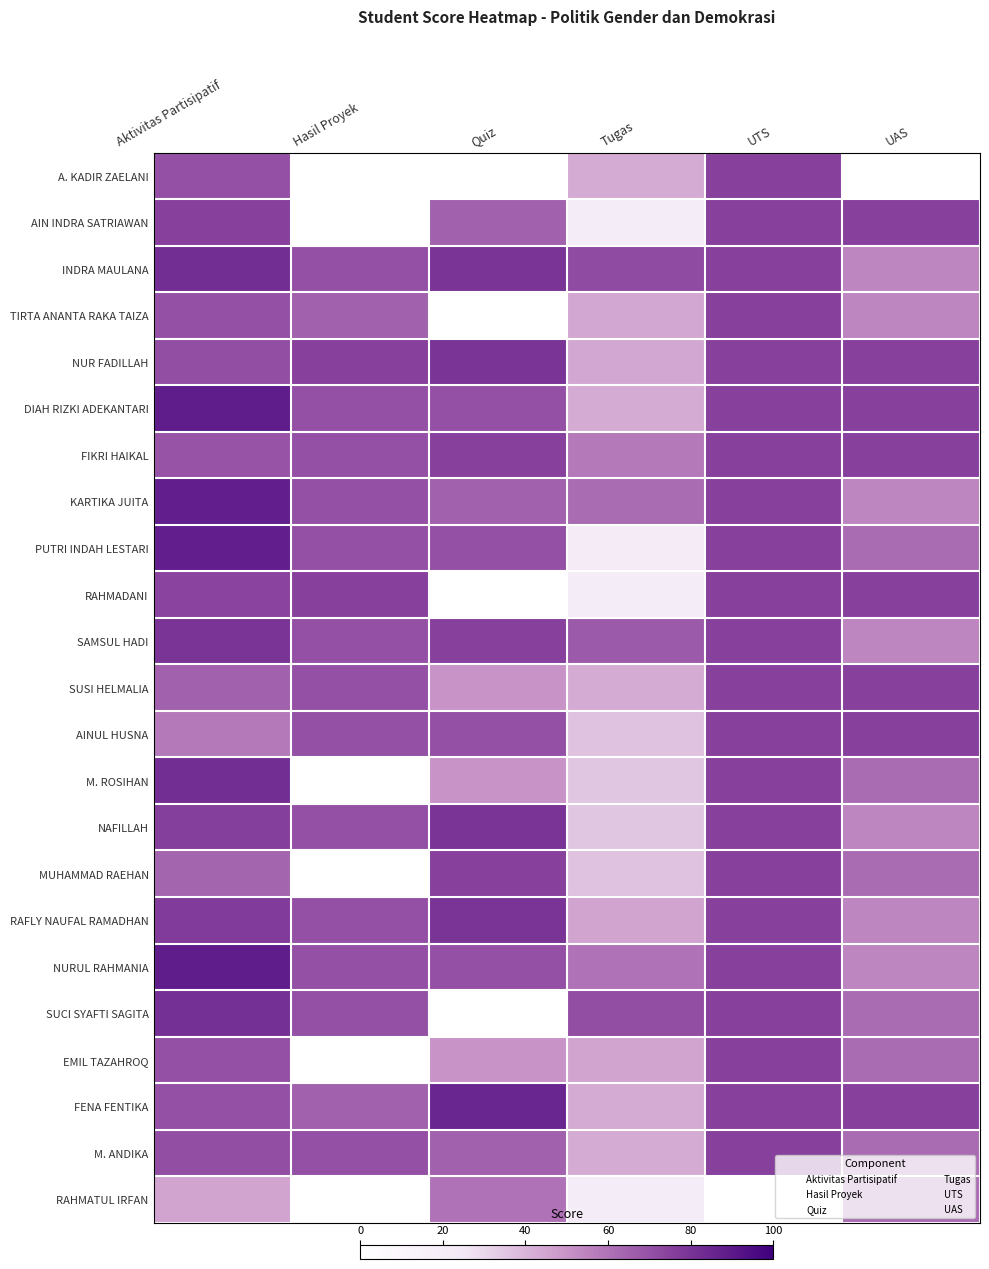

Reading left to right, list all the values displayed in this chart.

A. KADIR ZAELANI: Aktivitas Partisipatif=70	Hasil Proyek=0	Quiz=0	Tugas=43	UTS=75	UAS=0
AIN INDRA SATRIAWAN: Aktivitas Partisipatif=75	Hasil Proyek=0	Quiz=65	Tugas=20	UTS=75	UAS=75
INDRA MAULANA: Aktivitas Partisipatif=82	Hasil Proyek=70	Quiz=80	Tugas=72	UTS=75	UAS=54
TIRTA ANANTA RAKA TAIZA: Aktivitas Partisipatif=70	Hasil Proyek=65	Quiz=0	Tugas=44	UTS=75	UAS=54
NUR FADILLAH: Aktivitas Partisipatif=71	Hasil Proyek=75	Quiz=80	Tugas=44	UTS=75	UAS=75
DIAH RIZKI ADEKANTARI: Aktivitas Partisipatif=89	Hasil Proyek=70	Quiz=70	Tugas=43	UTS=75	UAS=75
FIKRI HAIKAL: Aktivitas Partisipatif=69	Hasil Proyek=70	Quiz=75	Tugas=58	UTS=75	UAS=75
KARTIKA JUITA: Aktivitas Partisipatif=88	Hasil Proyek=70	Quiz=65	Tugas=62	UTS=75	UAS=54
PUTRI INDAH LESTARI: Aktivitas Partisipatif=88	Hasil Proyek=70	Quiz=70	Tugas=21	UTS=75	UAS=62
RAHMADANI: Aktivitas Partisipatif=74	Hasil Proyek=75	Quiz=0	Tugas=20	UTS=75	UAS=75
SAMSUL HADI: Aktivitas Partisipatif=80	Hasil Proyek=70	Quiz=75	Tugas=67	UTS=75	UAS=54
SUSI HELMALIA: Aktivitas Partisipatif=65	Hasil Proyek=70	Quiz=50	Tugas=43	UTS=75	UAS=75
AINUL HUSNA: Aktivitas Partisipatif=58	Hasil Proyek=70	Quiz=70	Tugas=36	UTS=75	UAS=75
M. ROSIHAN: Aktivitas Partisipatif=82	Hasil Proyek=0	Quiz=50	Tugas=35	UTS=75	UAS=62
NAFILLAH: Aktivitas Partisipatif=76	Hasil Proyek=70	Quiz=80	Tugas=35	UTS=75	UAS=54
MUHAMMAD RAEHAN: Aktivitas Partisipatif=64	Hasil Proyek=0	Quiz=75	Tugas=36	UTS=75	UAS=62
RAFLY NAUFAL RAMADHAN: Aktivitas Partisipatif=77	Hasil Proyek=70	Quiz=80	Tugas=45	UTS=75	UAS=54
NURUL RAHMANIA: Aktivitas Partisipatif=89	Hasil Proyek=70	Quiz=70	Tugas=60	UTS=75	UAS=54
SUCI SYAFTI SAGITA: Aktivitas Partisipatif=81	Hasil Proyek=70	Quiz=0	Tugas=71	UTS=75	UAS=62
EMIL TAZAHROQ: Aktivitas Partisipatif=70	Hasil Proyek=0	Quiz=50	Tugas=45	UTS=75	UAS=62
FENA FENTIKA: Aktivitas Partisipatif=70	Hasil Proyek=65	Quiz=85	Tugas=43	UTS=75	UAS=75
M. ANDIKA: Aktivitas Partisipatif=71	Hasil Proyek=70	Quiz=65	Tugas=43	UTS=75	UAS=62
RAHMATUL IRFAN: Aktivitas Partisipatif=45	Hasil Proyek=0	Quiz=60	Tugas=20	UTS=0	UAS=62